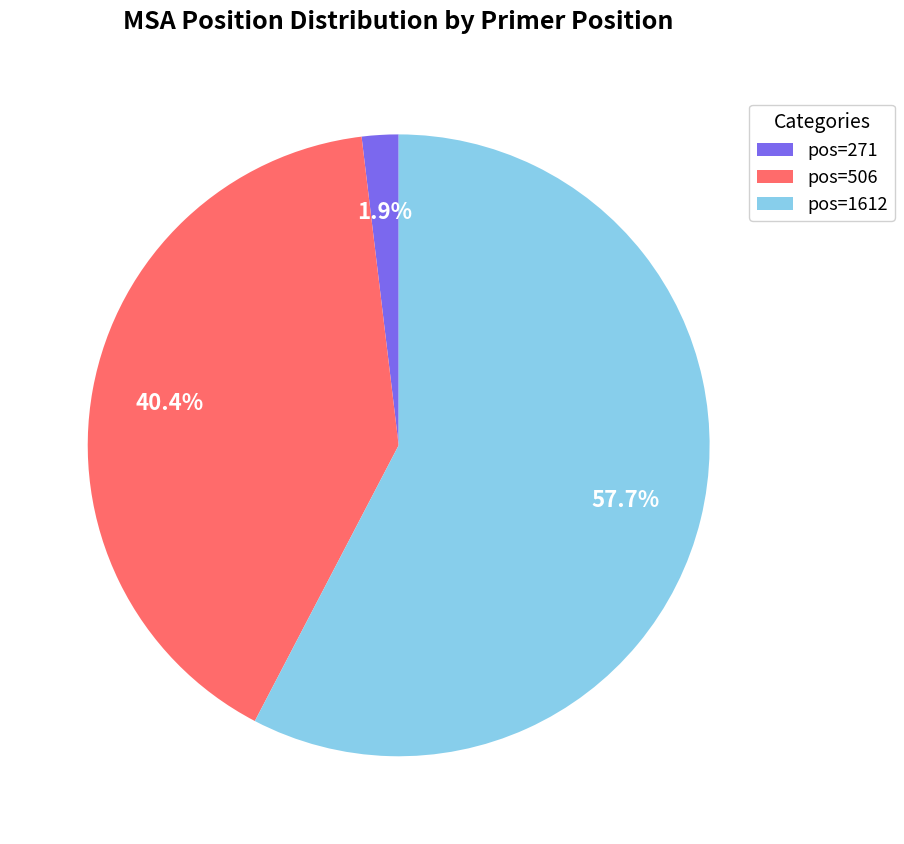

How many segments does this pie chart have?

3